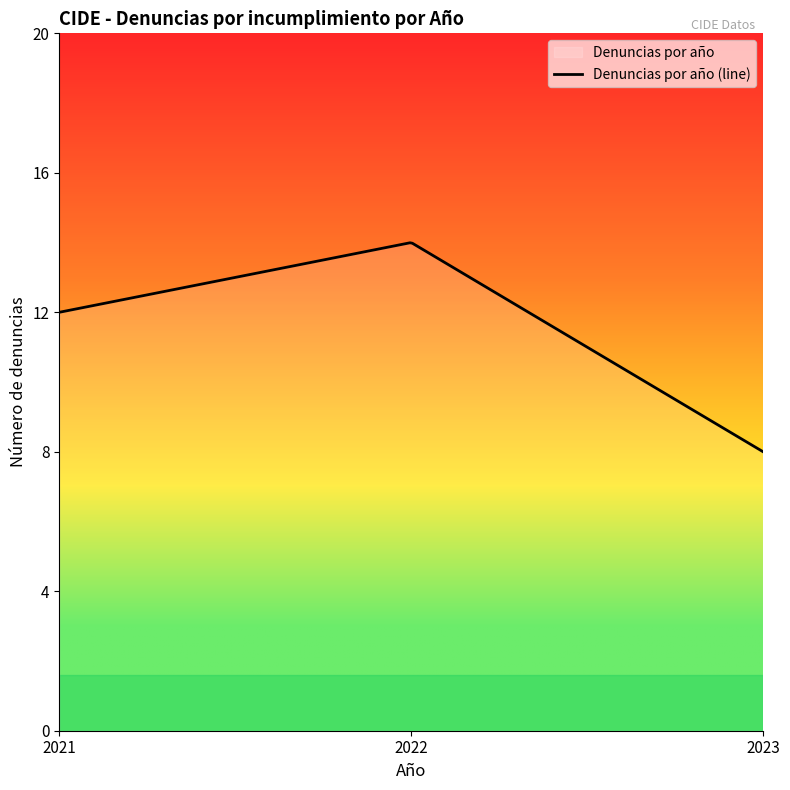

What is the difference between the second highest and minimum values?

6.0